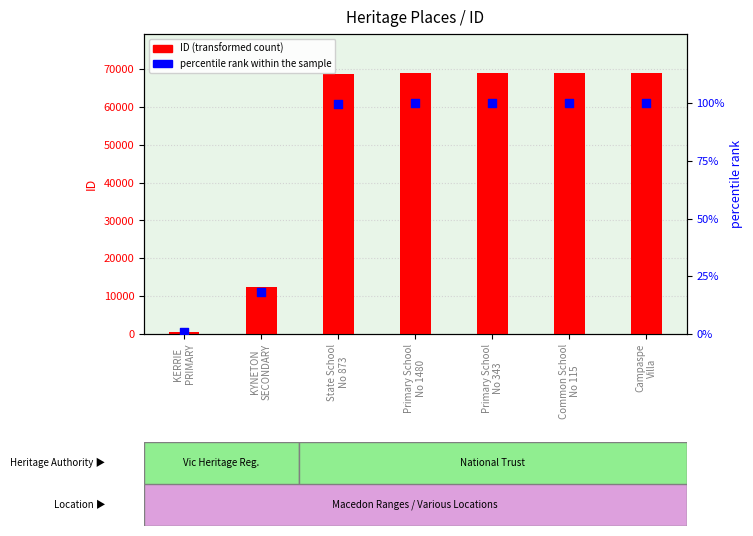

At which category is the sum across all series the highest?

Campaspe
Villa